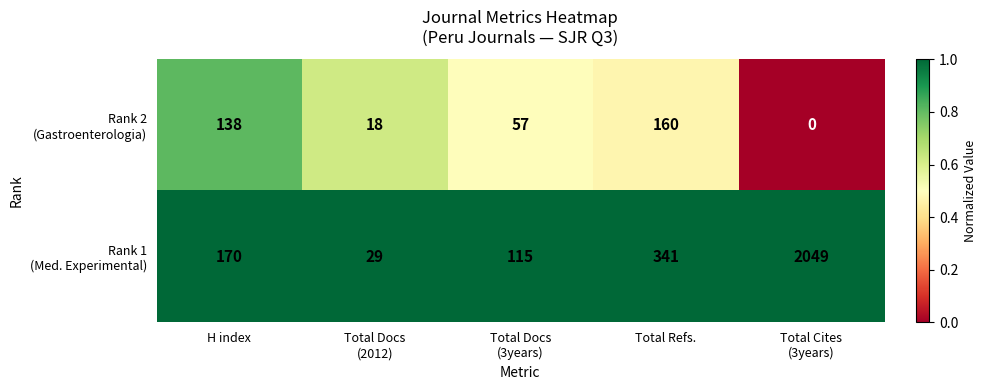

What is the difference between the highest and lowest values at H index?

32